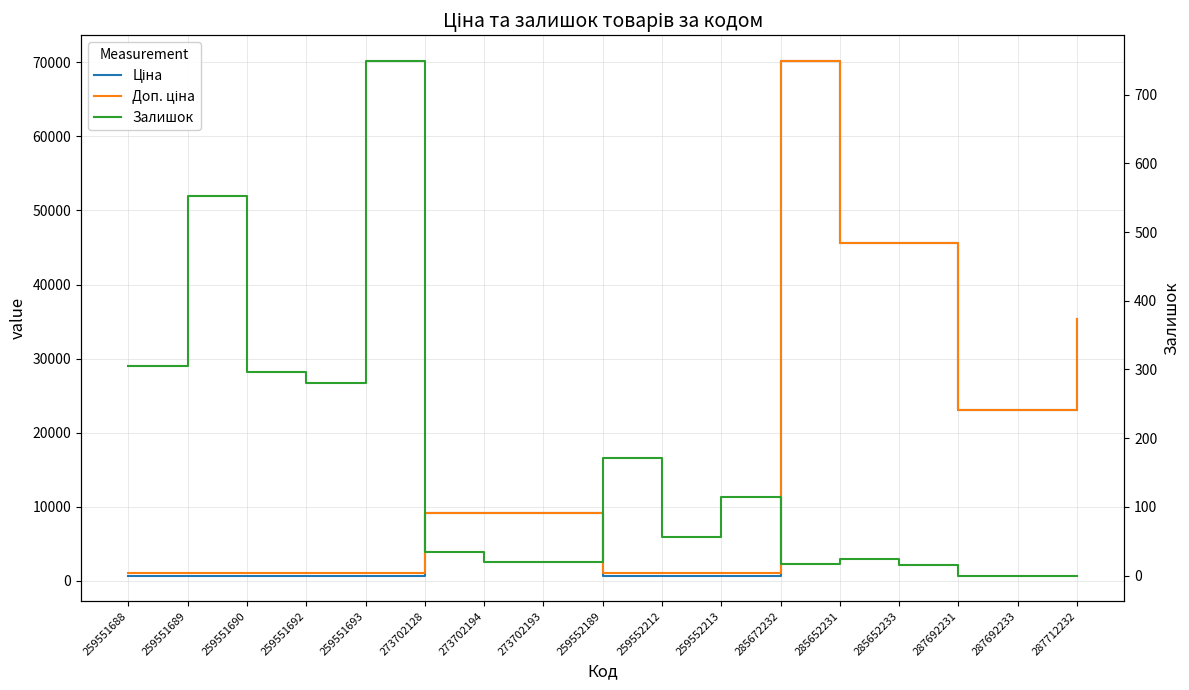

Which series has the largest total across all categories?

Доп. ціна